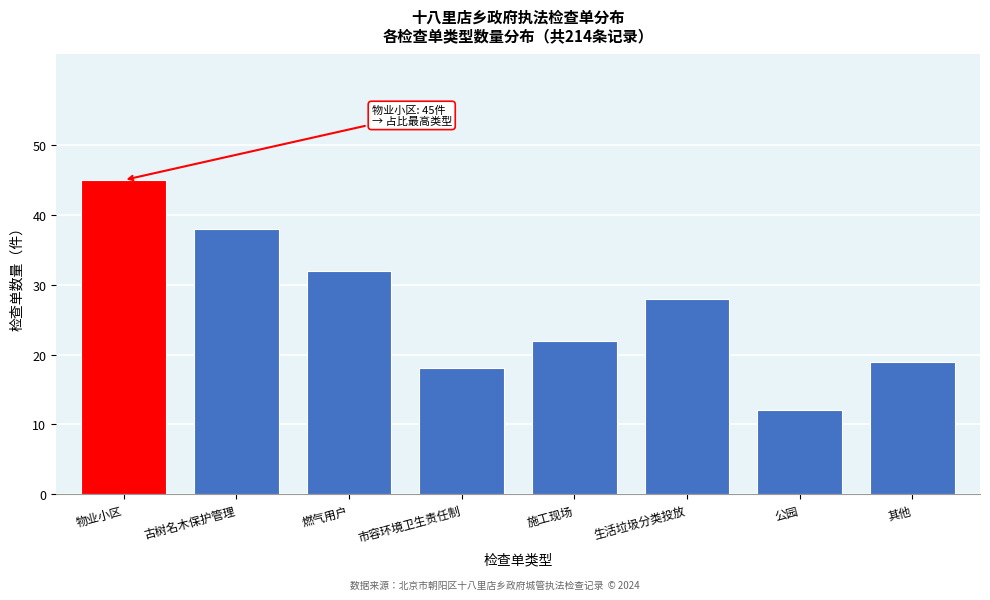

Reading left to right, transcribe all the data shown in this chart.

物业小区=45	古树名木保护管理=38	燃气用户=32	市容环境卫生责任制=18	施工现场=22	生活垃圾分类投放=28	公园=12	其他=19